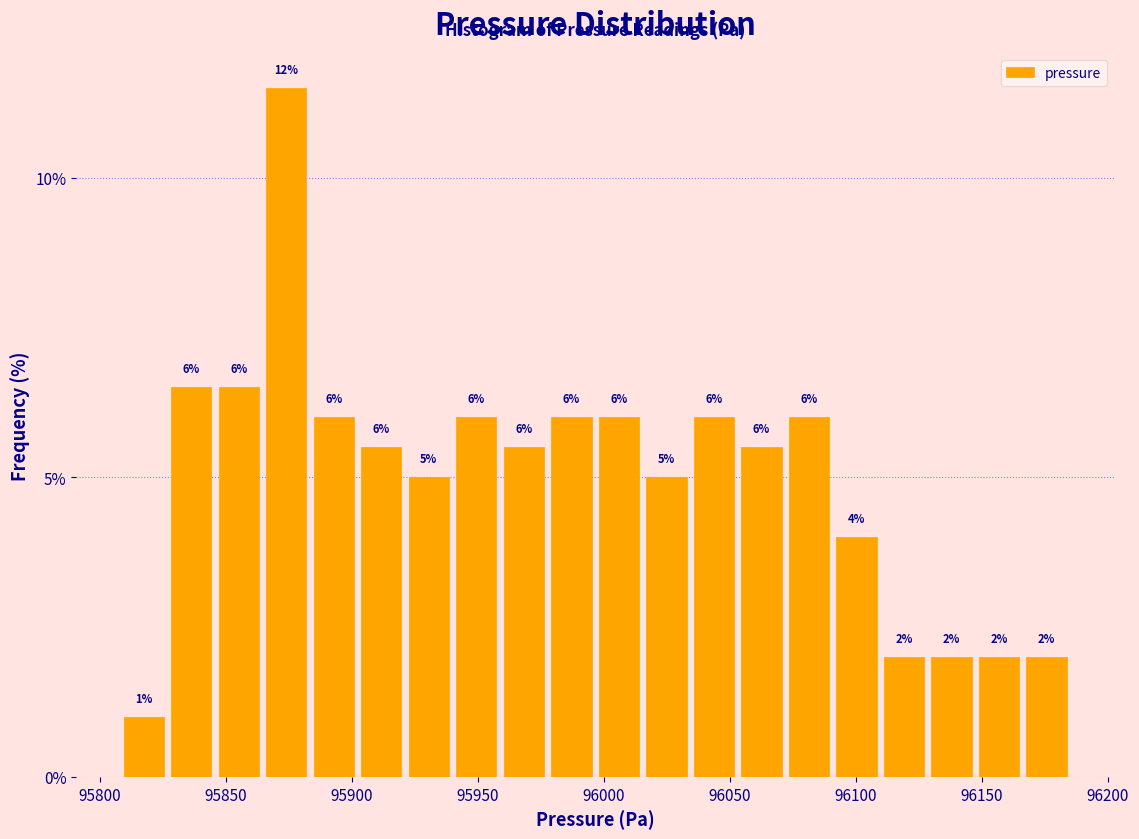

Read against the x-axis, roughly where is the centre of the tallest bar?

95875